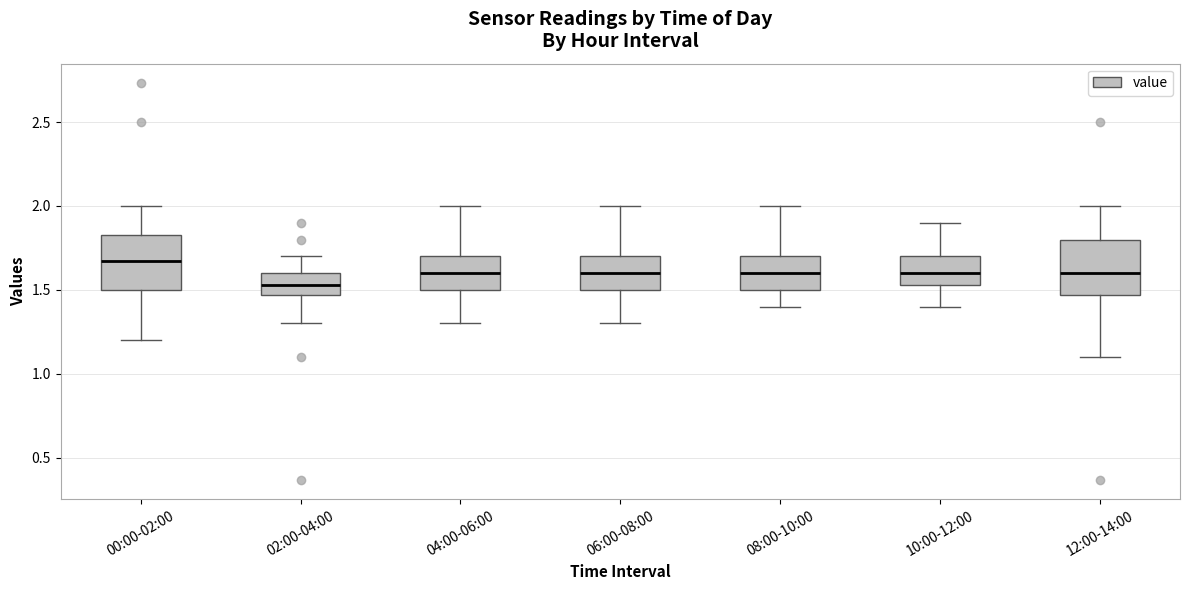

Reading left to right, read every box against the y-axis: the position of its median line, the range the box covers, and the ends of its whiskers. The values are not printed on the chart, so give them approximately, as read against the axis.

00:00-02:00: median 1.65, box 1.50 to 1.85, whiskers 1.20 to 2.00
02:00-04:00: median 1.55, box 1.45 to 1.60, whiskers 1.30 to 1.70
04:00-06:00: median 1.60, box 1.50 to 1.70, whiskers 1.30 to 2.00
06:00-08:00: median 1.60, box 1.50 to 1.70, whiskers 1.30 to 2.00
08:00-10:00: median 1.60, box 1.50 to 1.70, whiskers 1.40 to 2.00
10:00-12:00: median 1.60, box 1.55 to 1.70, whiskers 1.40 to 1.90
12:00-14:00: median 1.60, box 1.45 to 1.80, whiskers 1.10 to 2.00